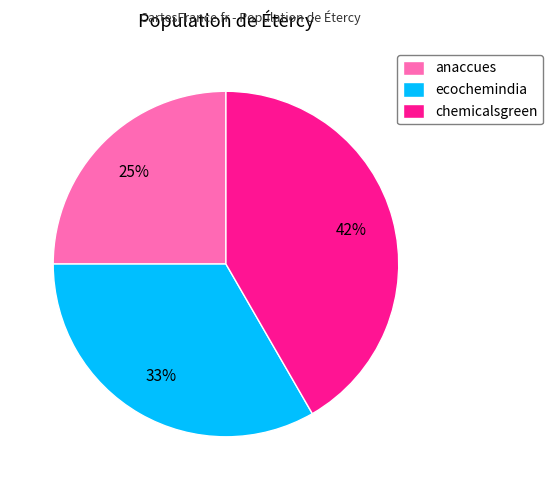

Which slice is the smallest?

anaccues